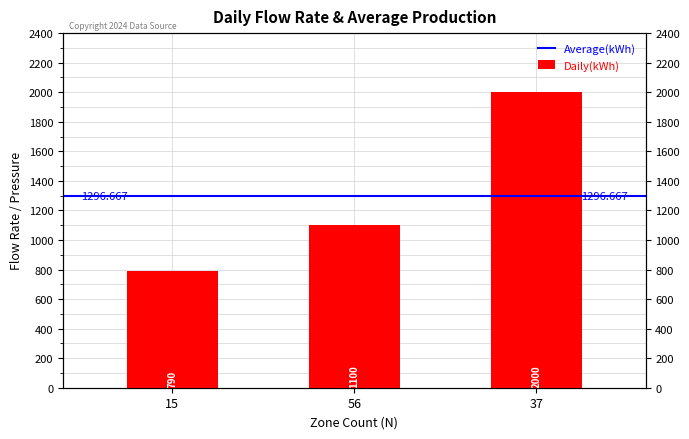

Is it true that the value at 37 is 3118?

False